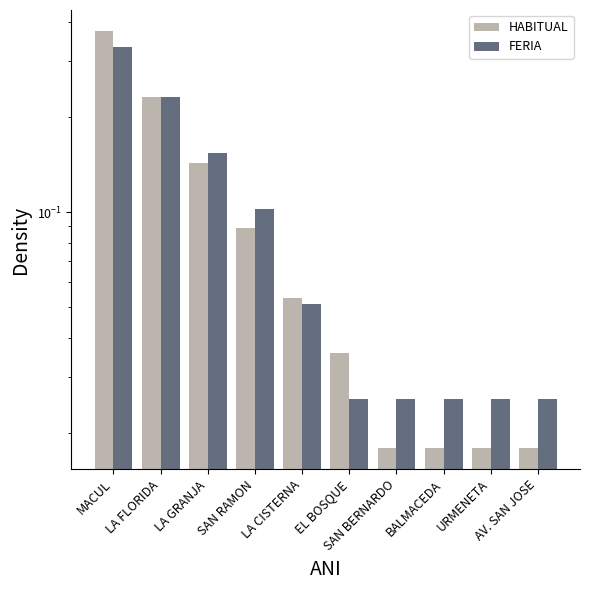

What is the label of the 8th bar from the left?

BALMACEDA